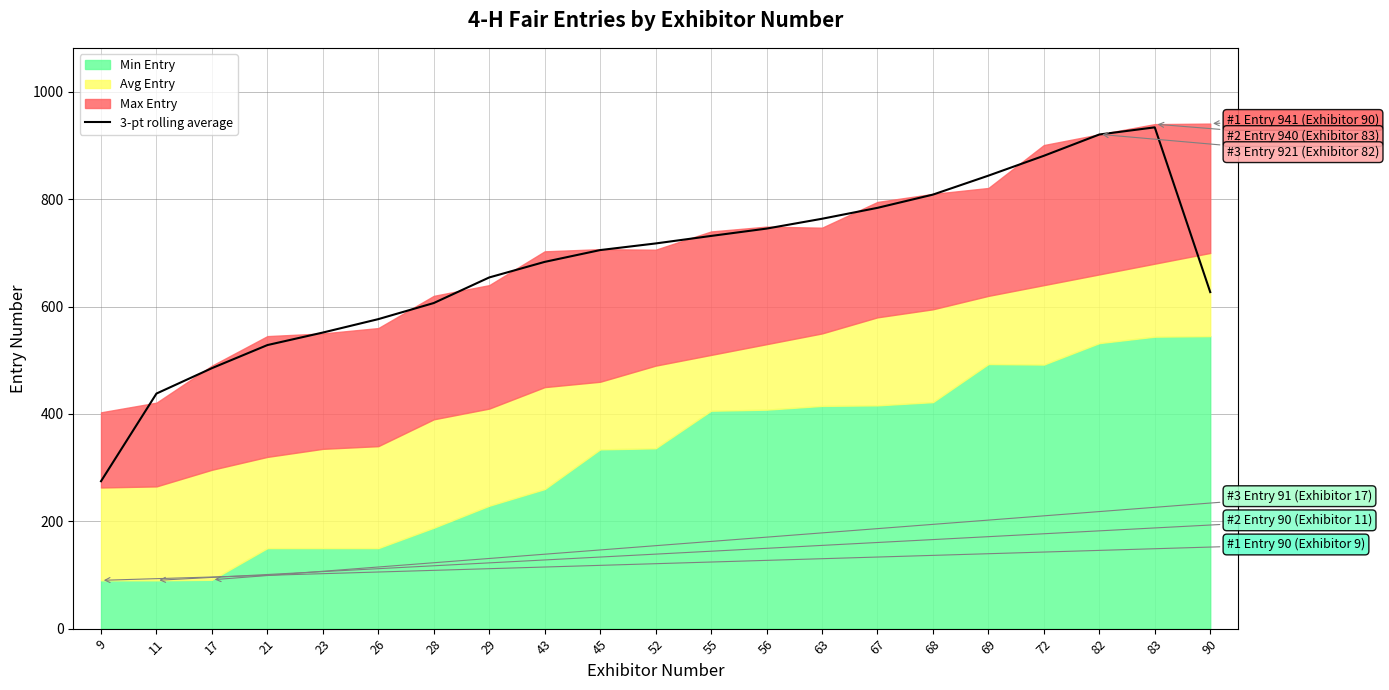

How many categories are shown in the chart?

21